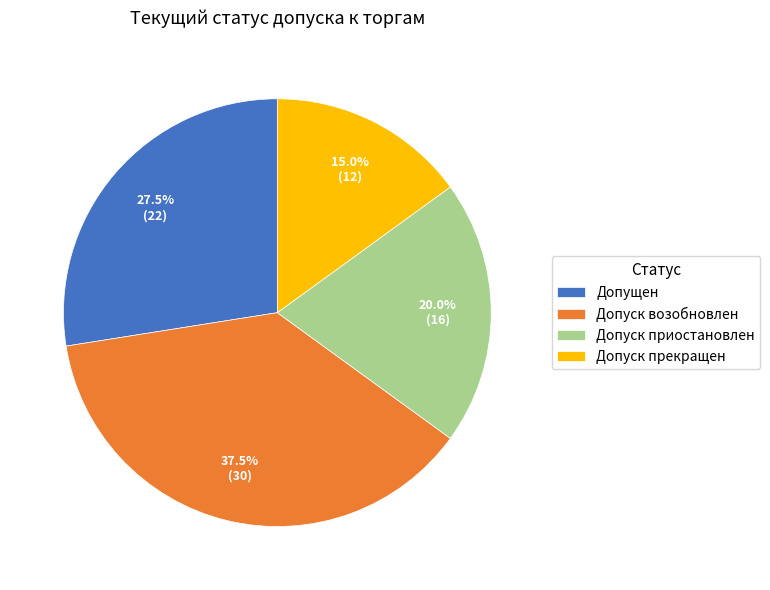

What percentage do Допуск возобновлен and Допущен together represent?

65.0%